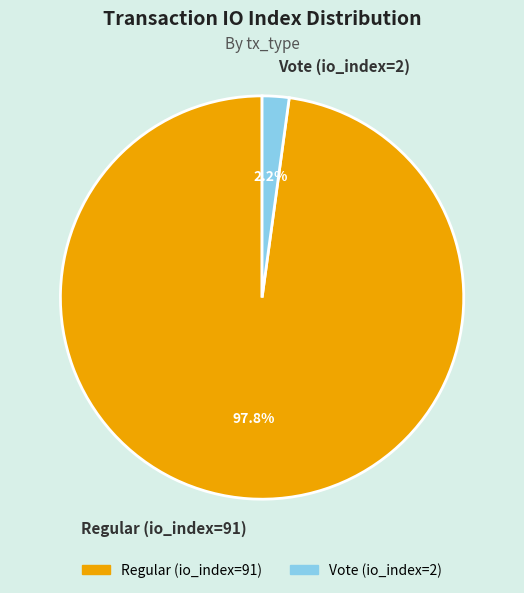

Does Vote (io_index=2) account for over 50% of the chart?

No